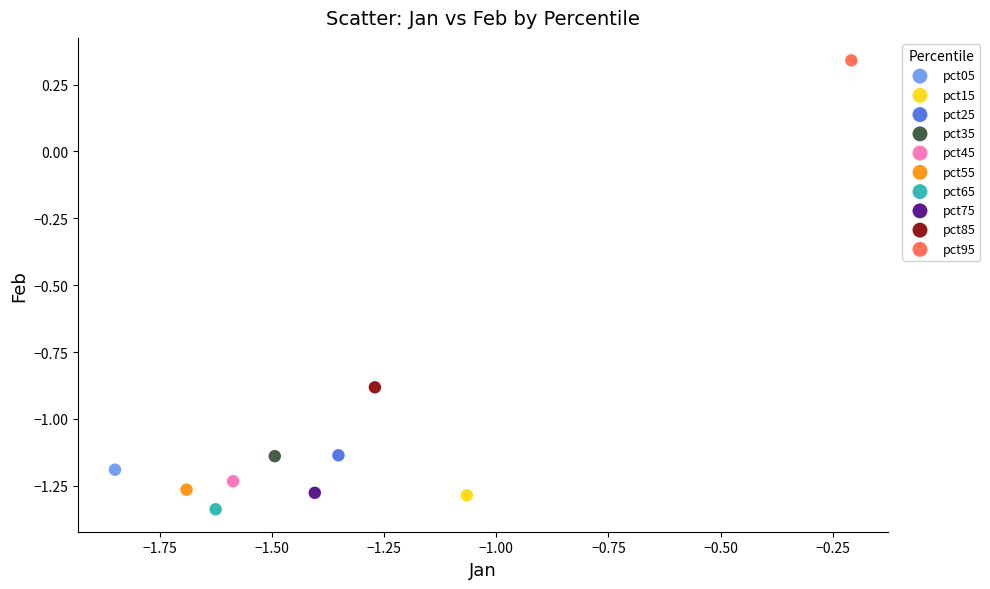

What are all the series names shown in the legend?

pct05, pct15, pct25, pct35, pct45, pct55, pct65, pct75, pct85, pct95